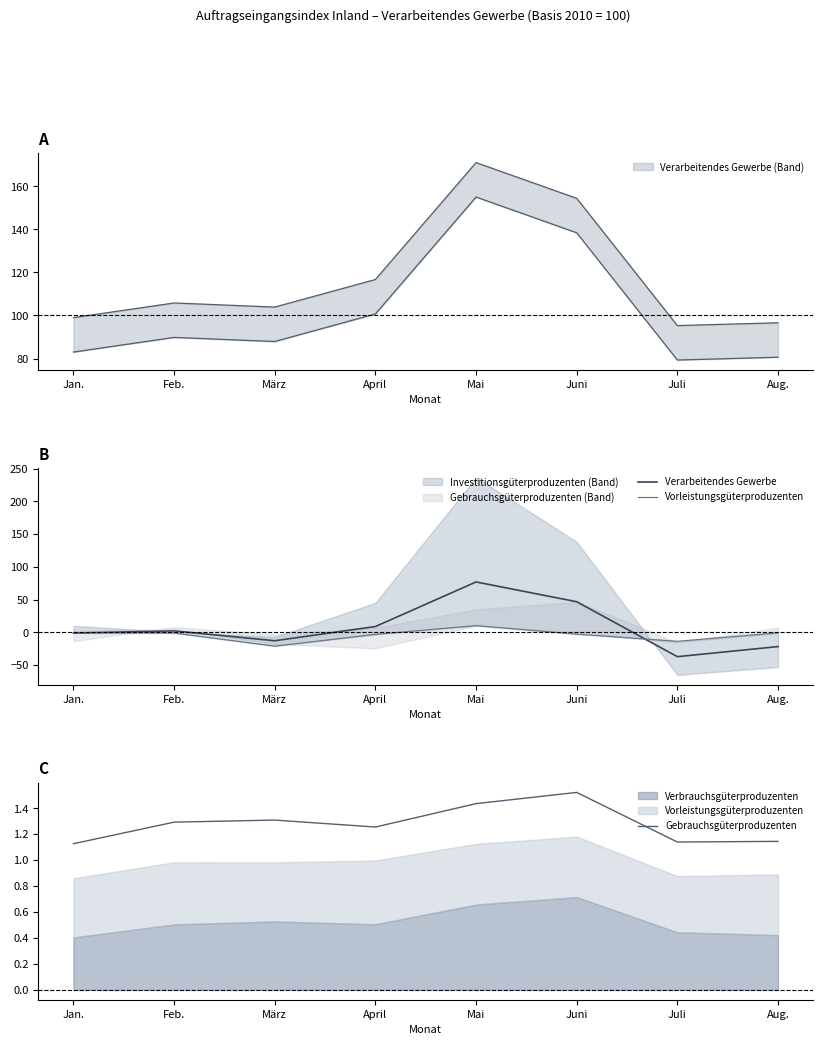

List the series in order of their peak value, lowest first.

Gebrauchsgüterproduzenten, Vorleistungsgüterproduzenten, Verarbeitendes Gewerbe